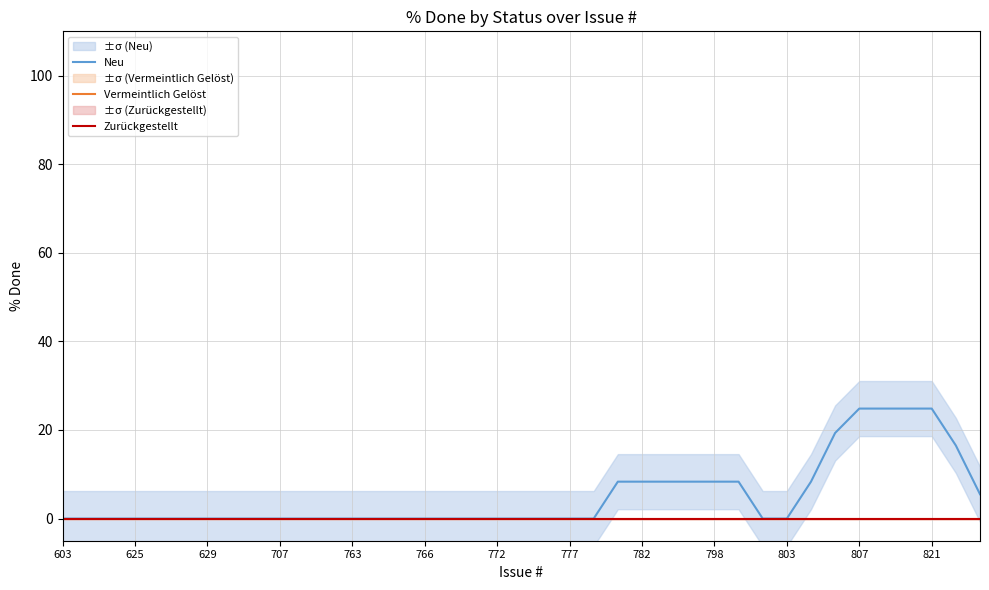

How many categories are shown in the chart?

39